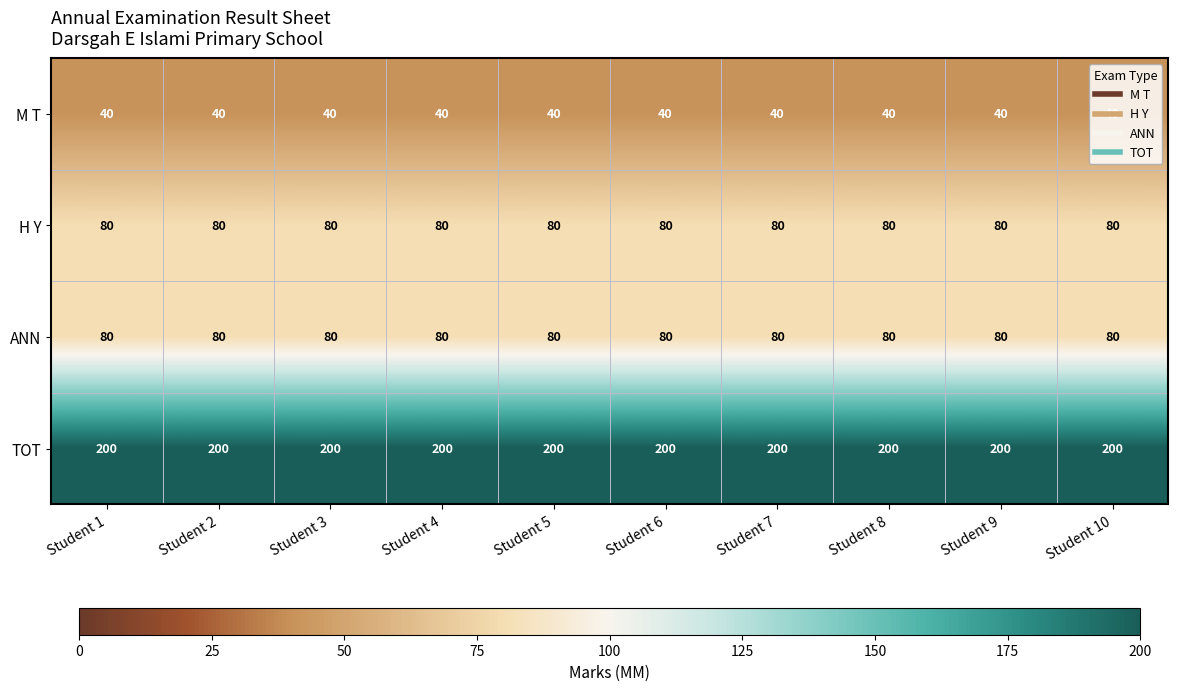

What is the total value across all series at Student 7?

400